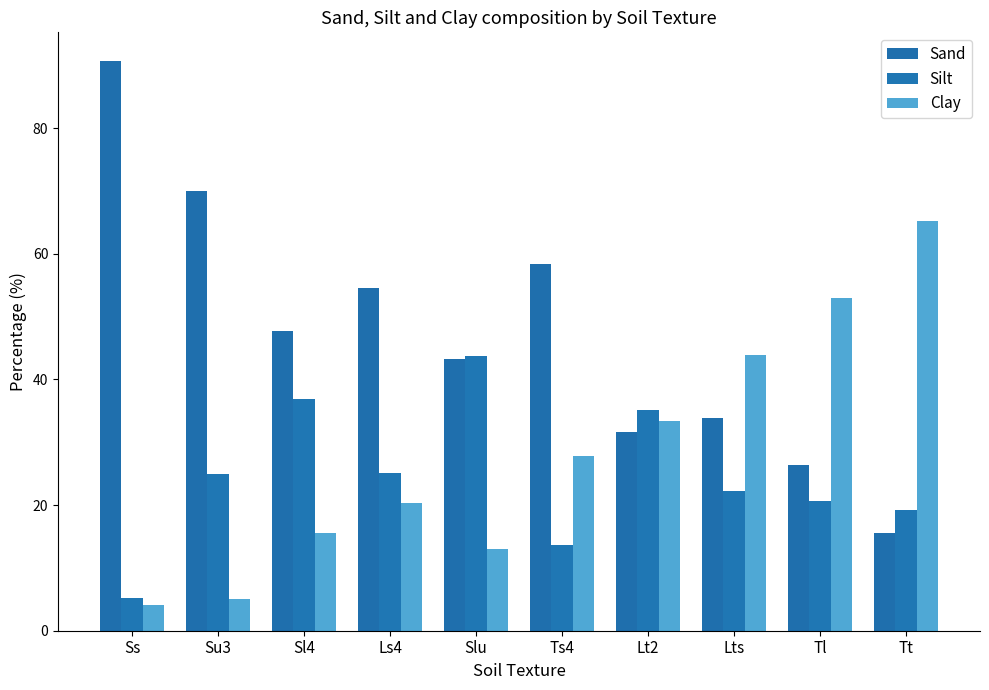

Which category has the lowest value across all series?

Ss